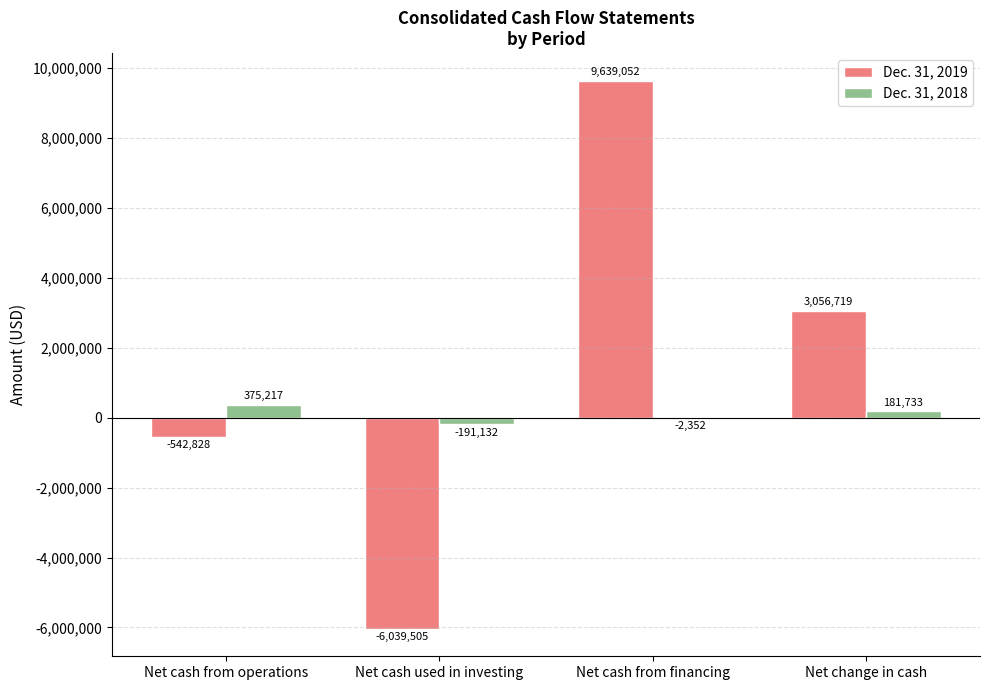

Is the value of Dec. 31, 2019 at Net cash from operations greater than the value of Dec. 31, 2018 at Net cash from operations?

No